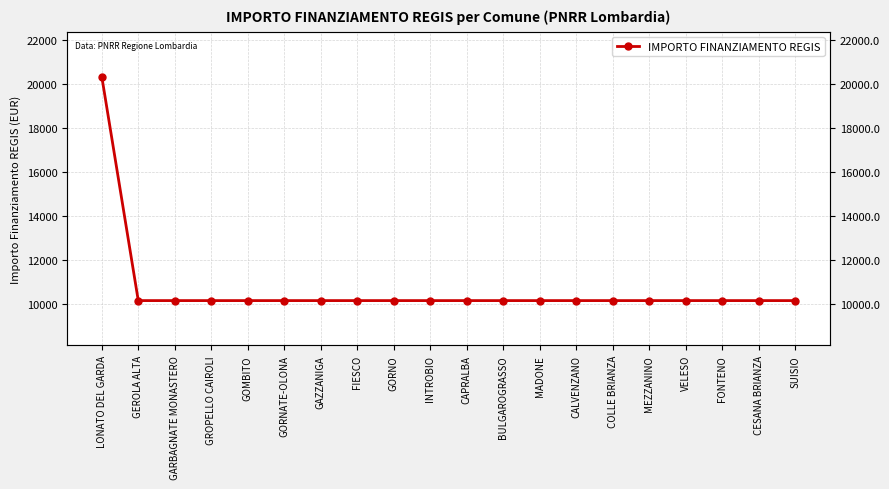

What is the difference between the maximum and minimum values?

10172